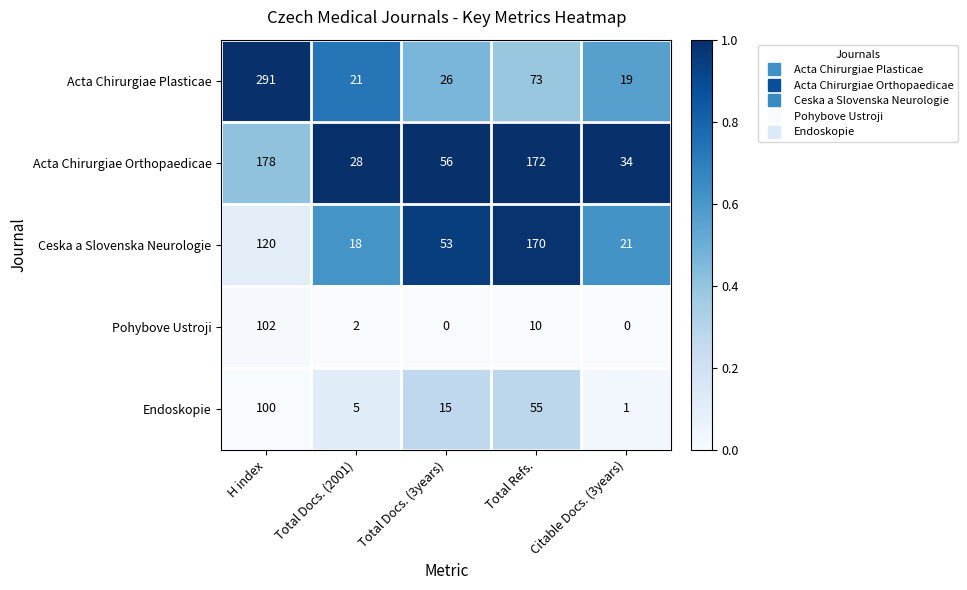

What is the difference between the second highest and second lowest values in the Acta Chirurgiae Orthopaedicae series?

138